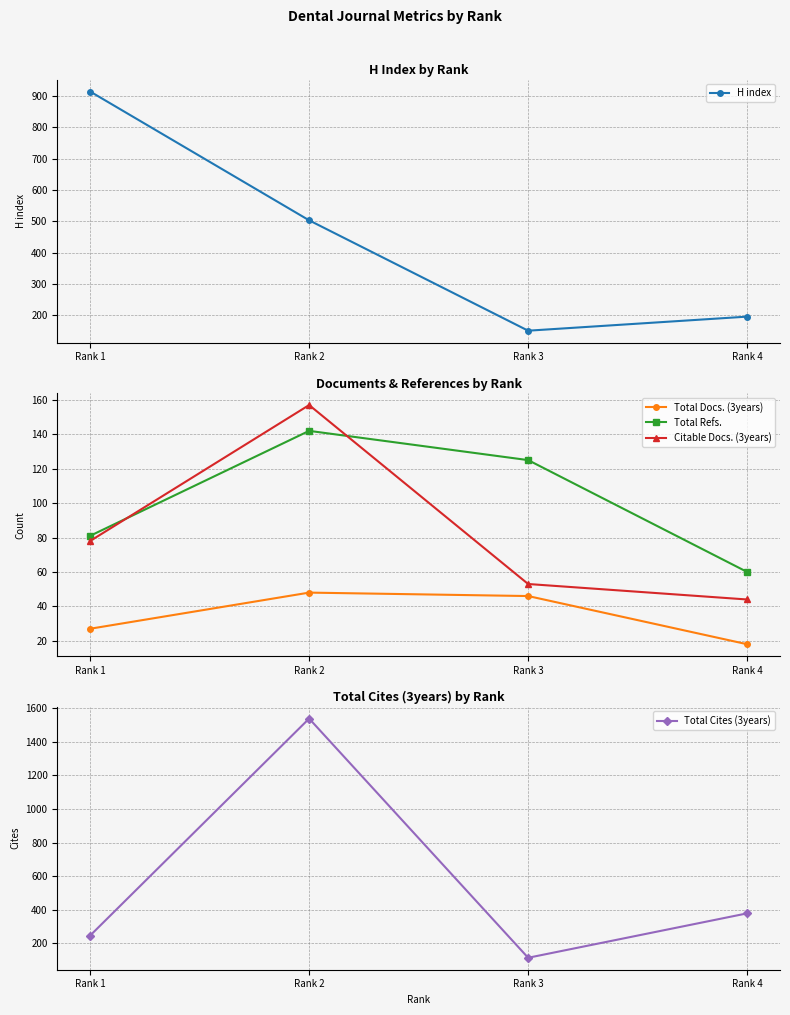

Which category has the lowest value in the Citable Docs. (3years) series?

Rank 4